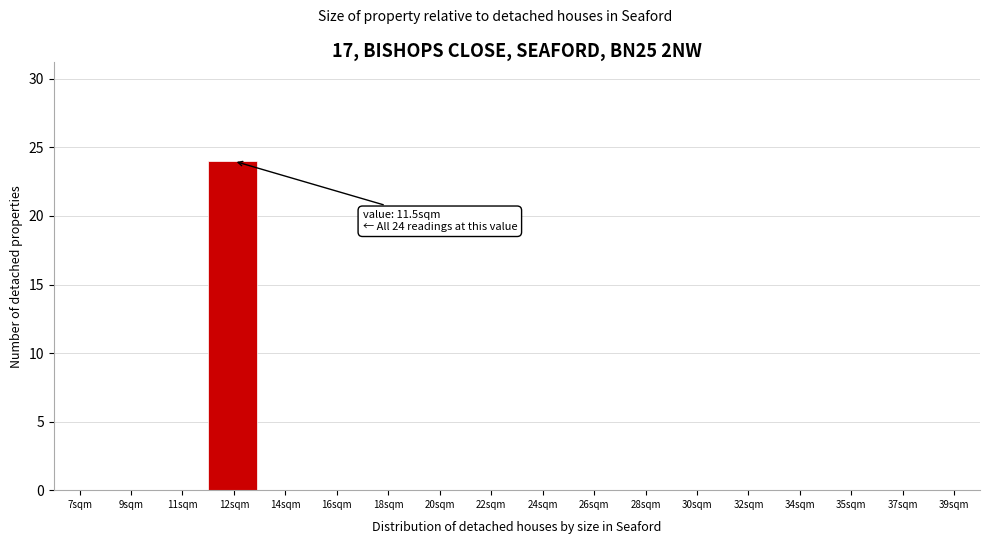

Is it true that the value at 14sqm is -11?

False